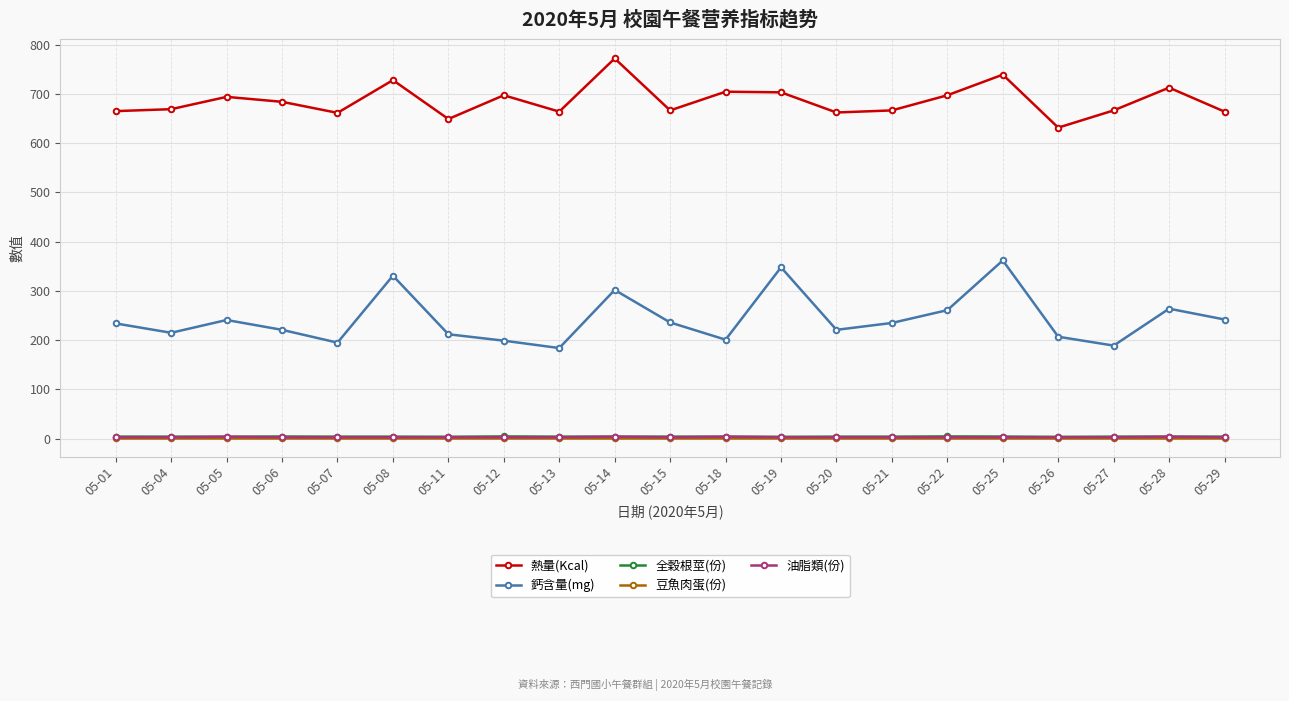

True or false: 鈣含量(mg) and 豆魚肉蛋(份) cross at least once.

False